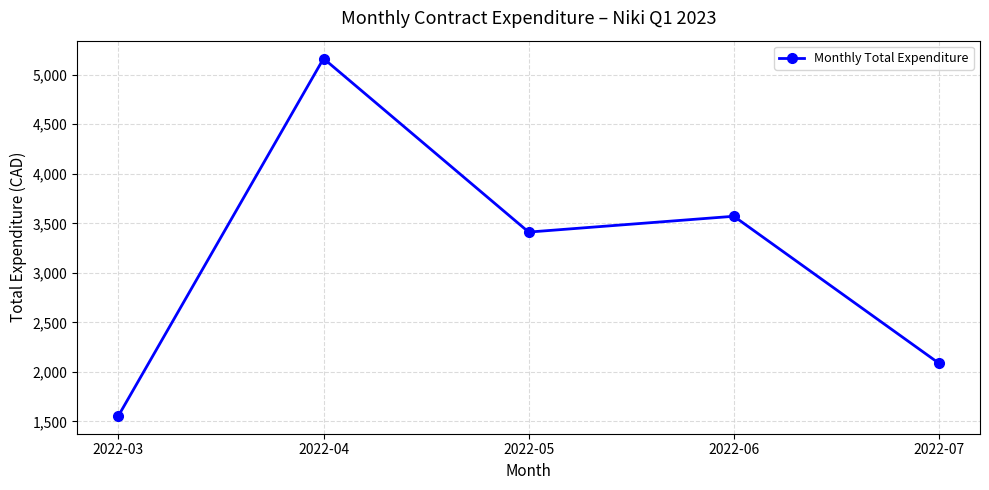

Does the chart display data point markers on the line(s)?

Yes